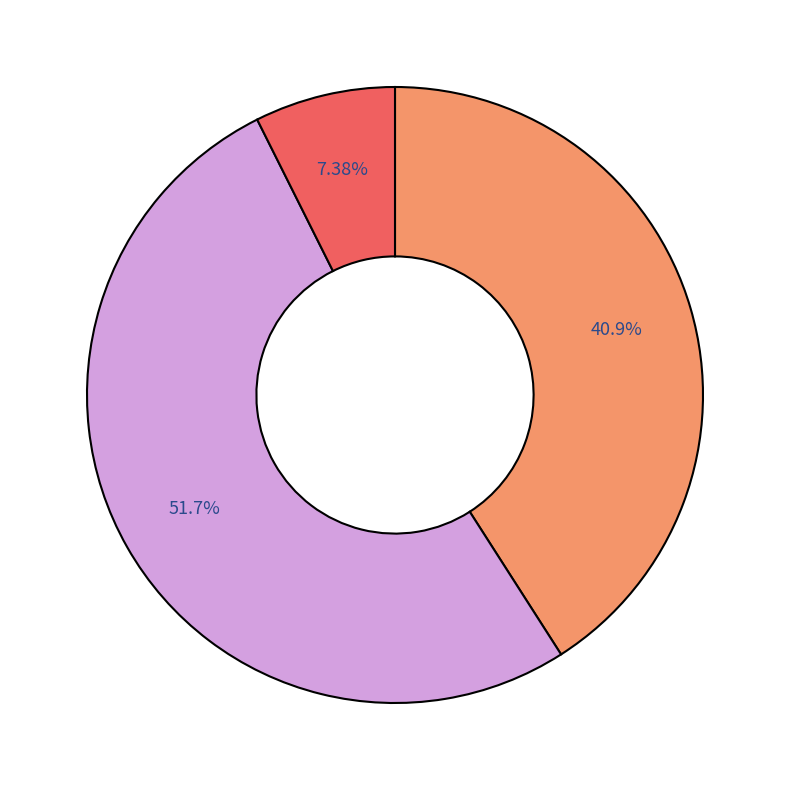

Rank the categories by value from lowest to highest.

CAPACITACIONES, AYUDA PARA ALIMENTOS Y MEDICAMENTOS, REHABILITACION NIÑOS